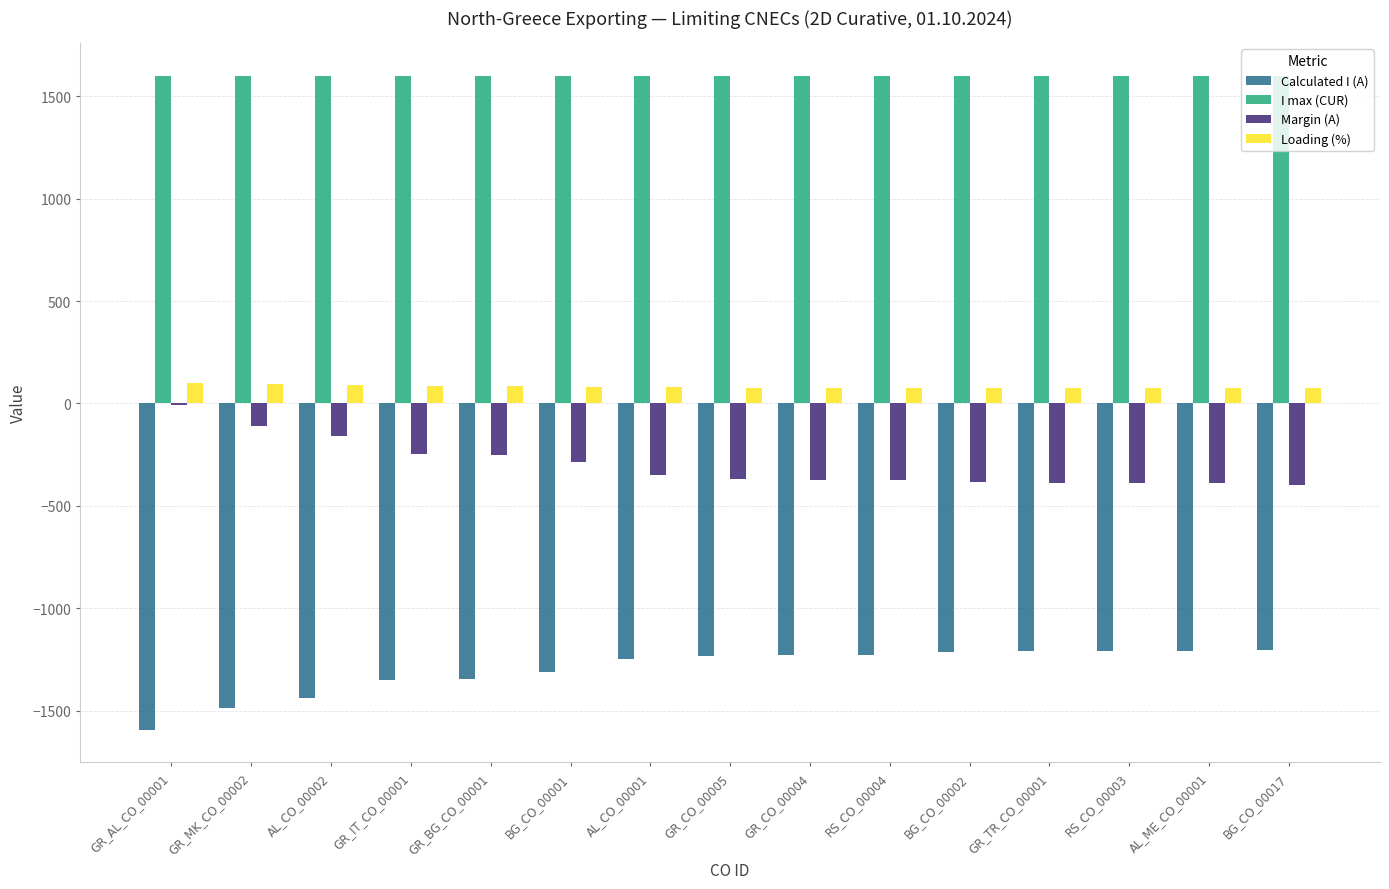

The I max (CUR) series shows 1600 at BG_CO_00017. True or false?

True